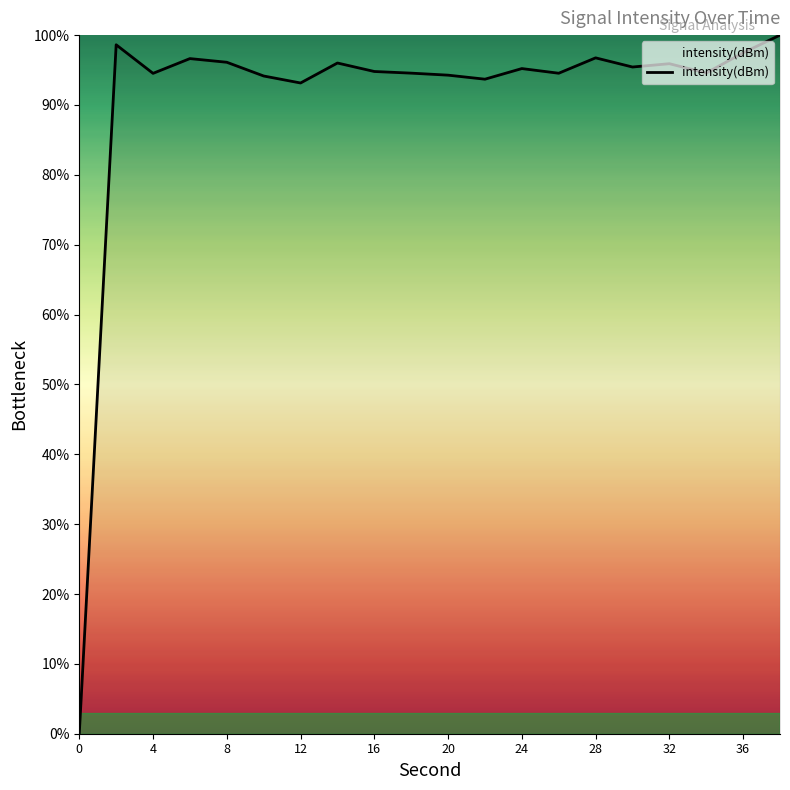

What is the greatest value displayed?

100.0